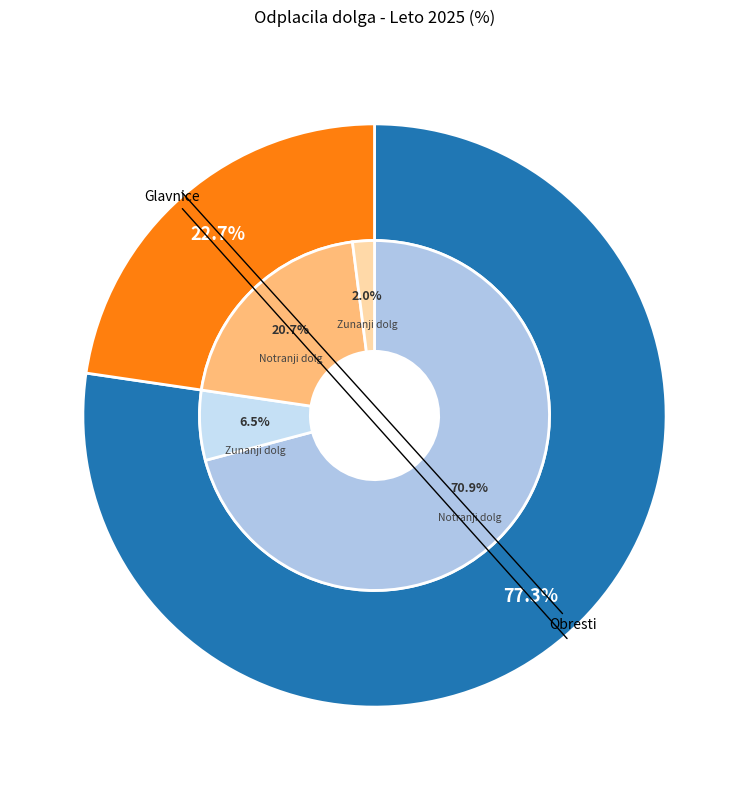

Combined, what portion of the pie is Glavnice and Obresti?

100.0%